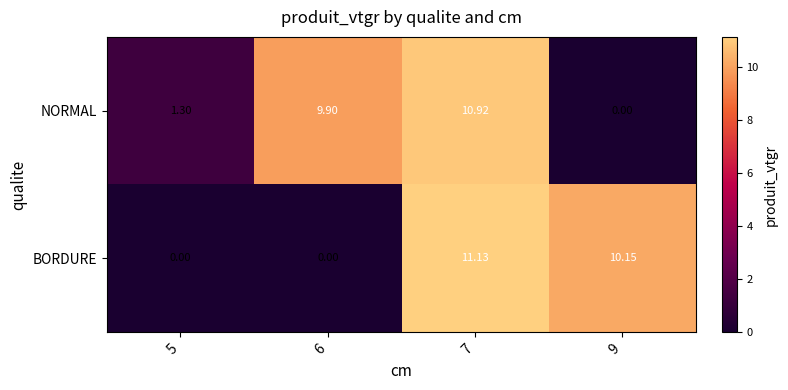

Which series has the widest spread of values?

BORDURE